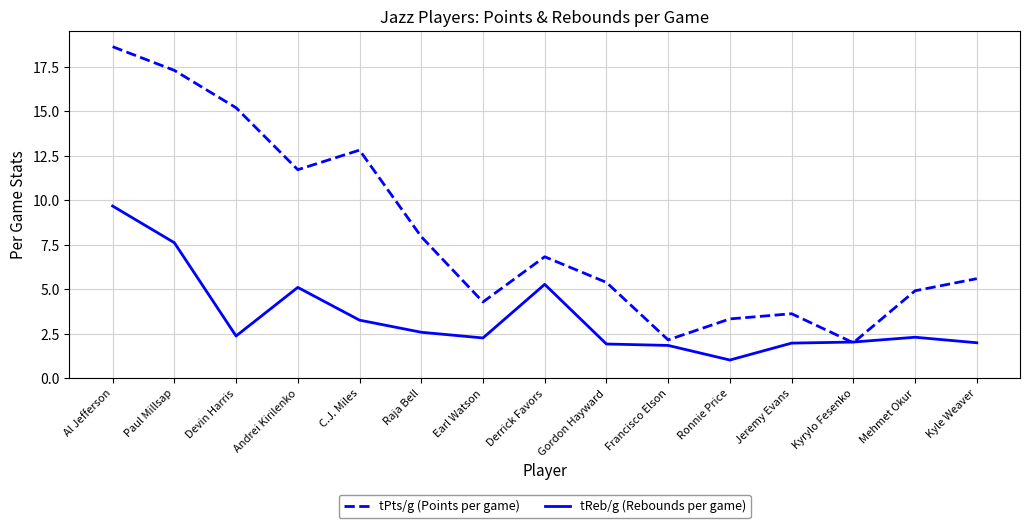

True or false: tPts/g (Points per game) has more than 2 interior local peaks.

True